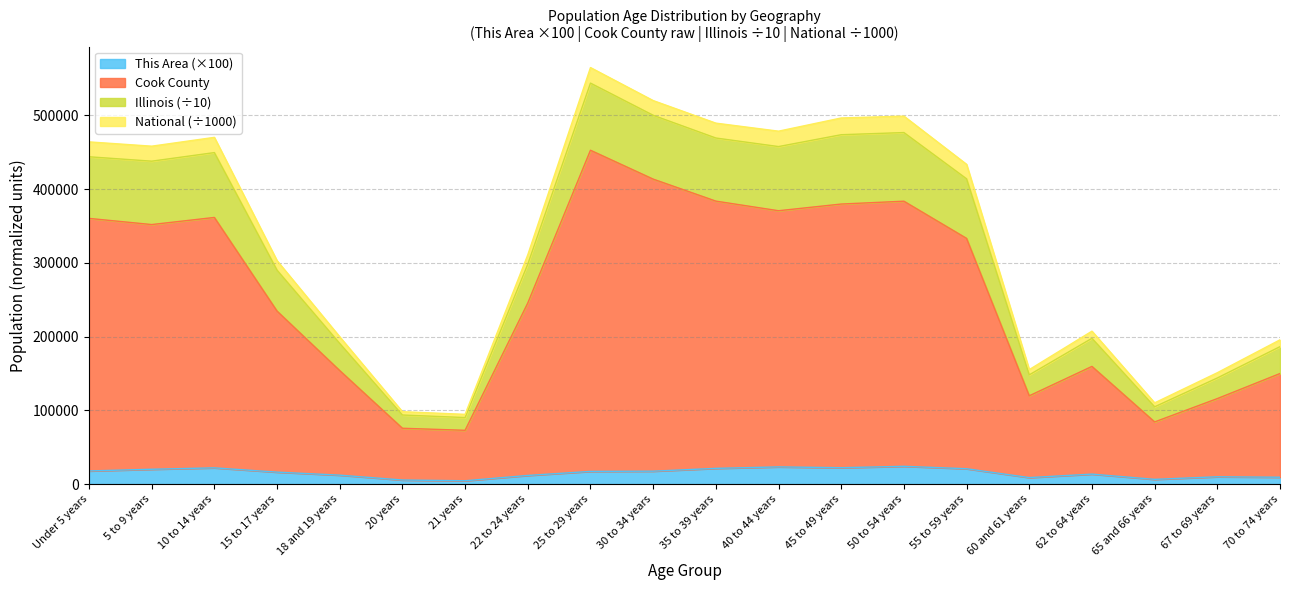

What is the total value across all series at 25 to 29 years?

564839.1